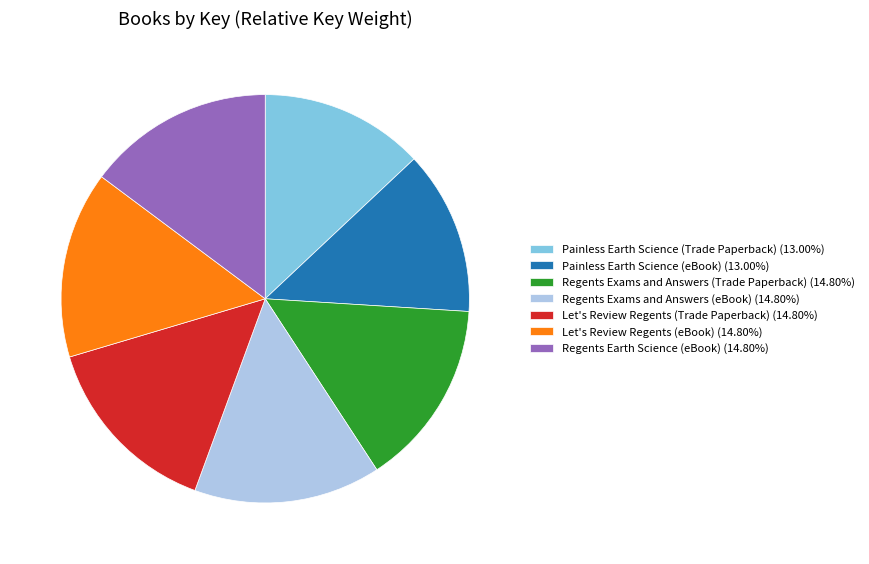

Combined, do Regents Earth Science (eBook) and Painless Earth Science (eBook) account for over 50%?

No